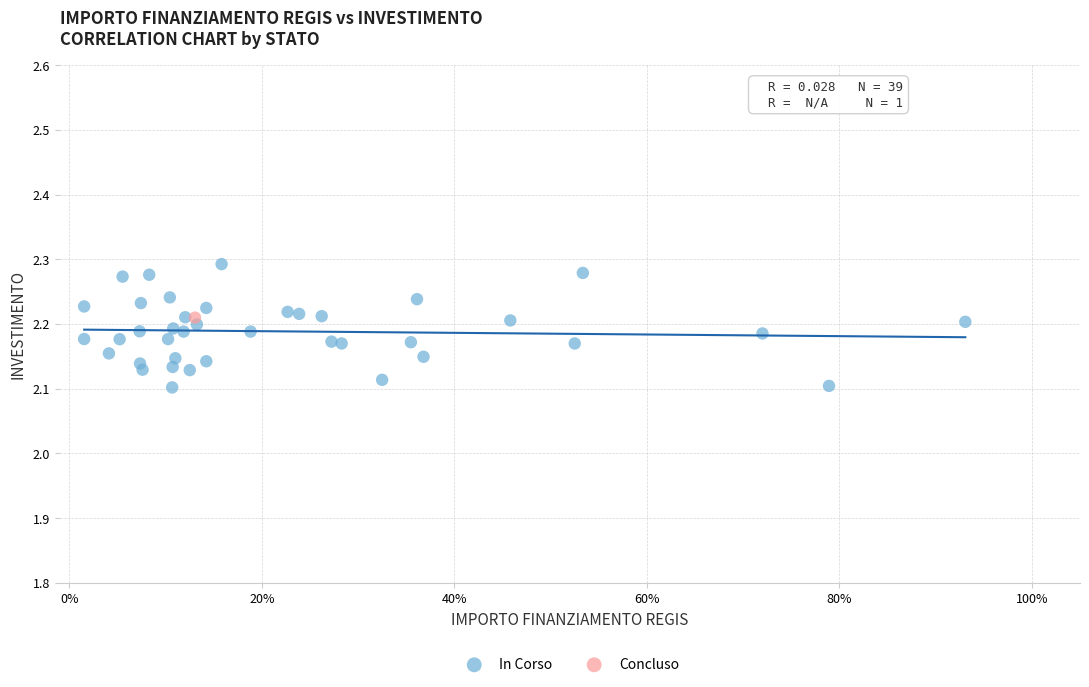

What are all the series names shown in the legend?

In Corso, Concluso